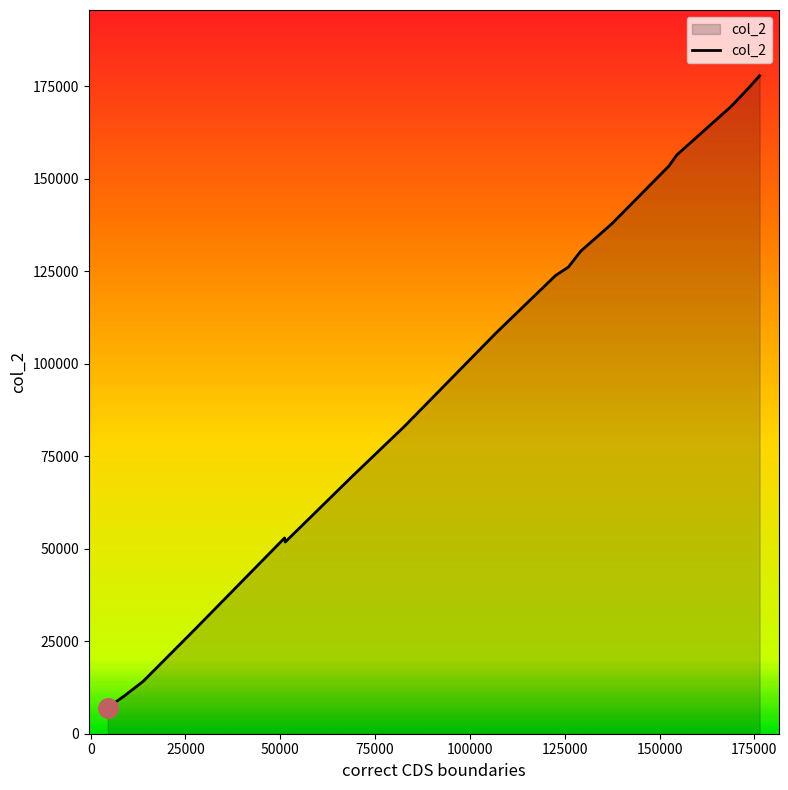

What is the minimum value shown in the chart?

7087